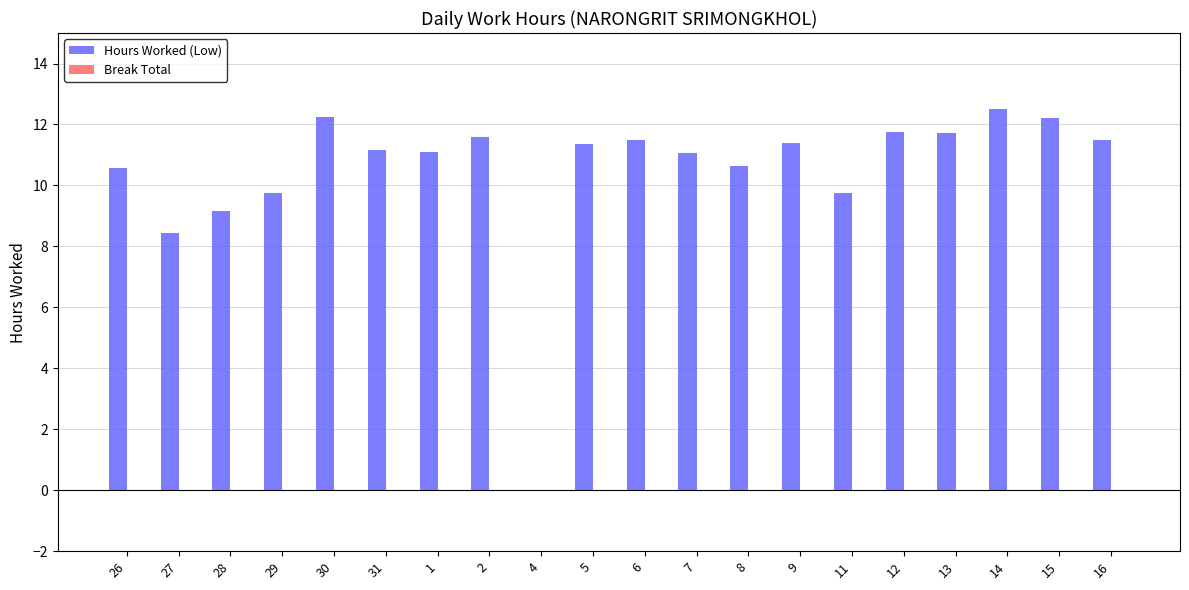

What is the change in value from 2 to 8?

-1.0